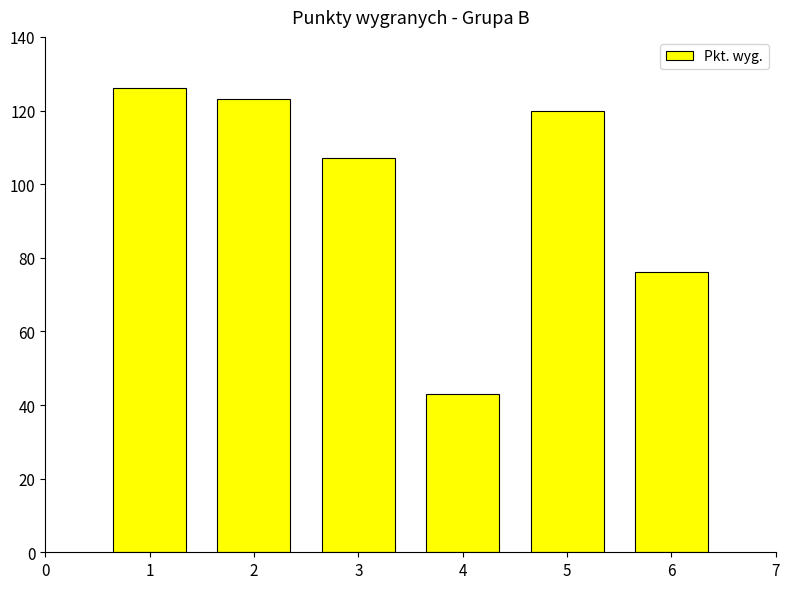

The chart shows a value of 29 at 6. True or false?

False